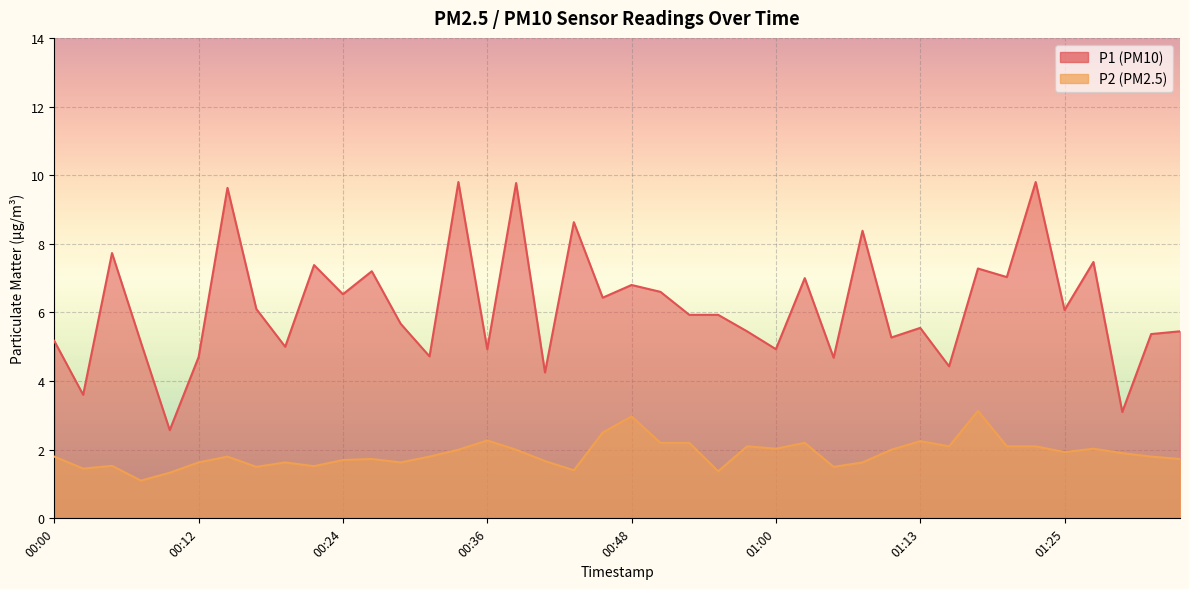

Rank the series by their average value, from lowest to highest.

P2, P1